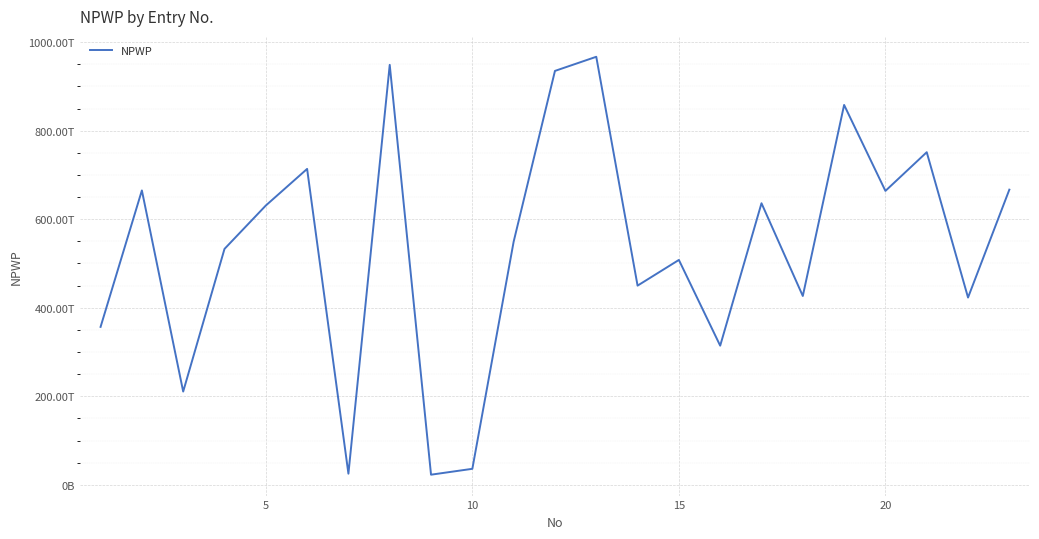

Reading left to right, what are all the values shown in this chart?

356796383602000	665006185602000	210731923602000	532937356602000	630904316602000	713637635602000	25256538602000	948617204602000	22968838602000	36245694602000	549301463602000	934980756602000	966884835602000	449991371602000	508027166602000	314368044602000	636081929603000	426608675602000	858094709602000	663934289602000	751343724602000	423085349602000	666767868602000